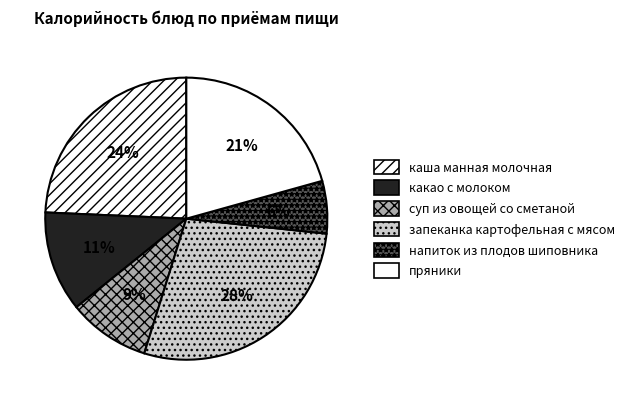

How many segments does this pie chart have?

6